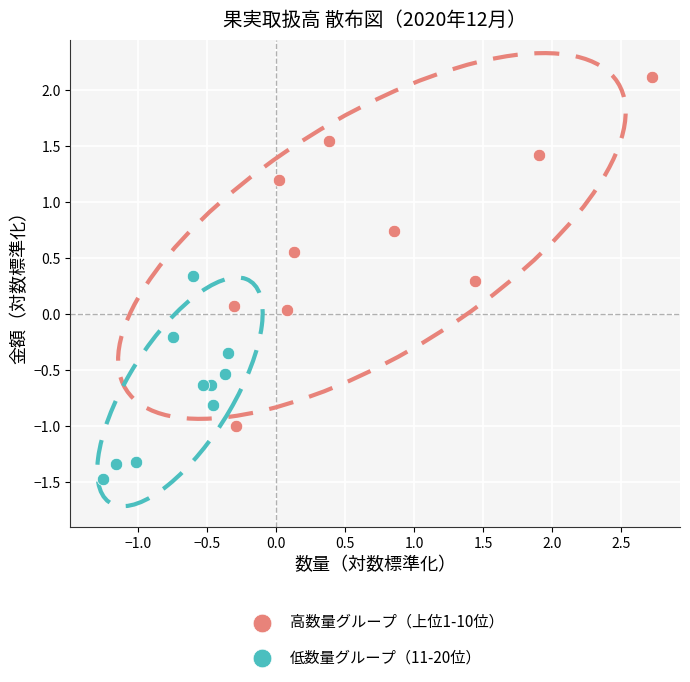

Which series contains the lowest Y value?

低数量グループ（11-20位）